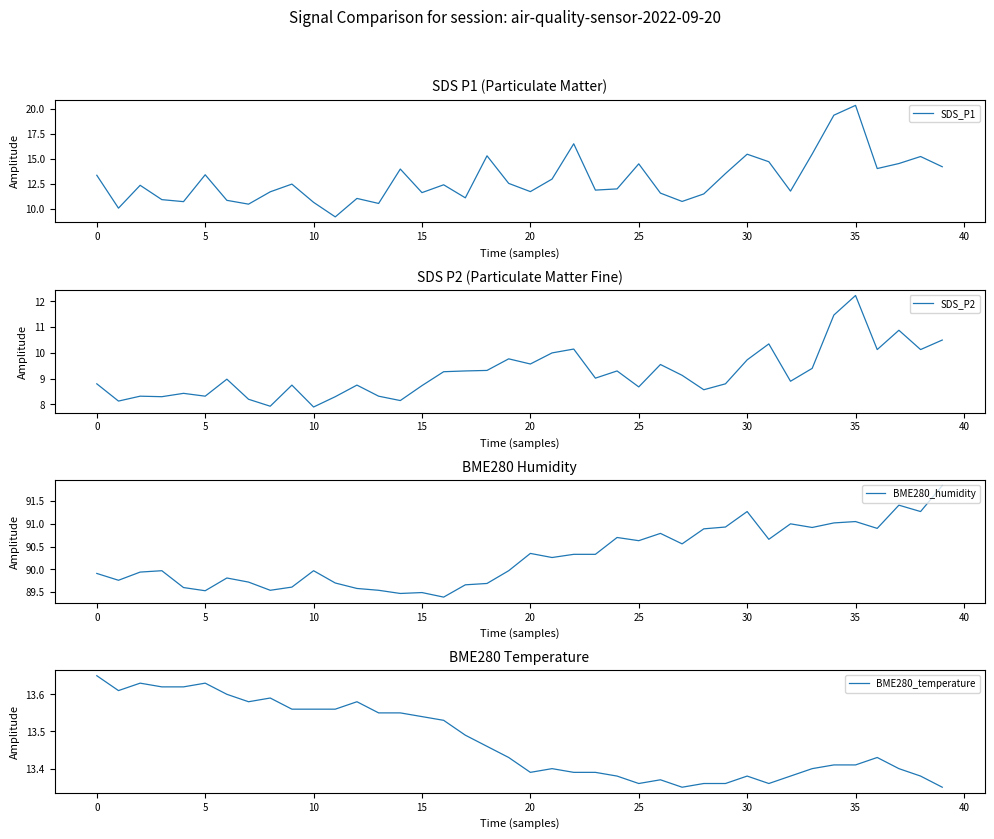

How many series are shown in this chart?

4